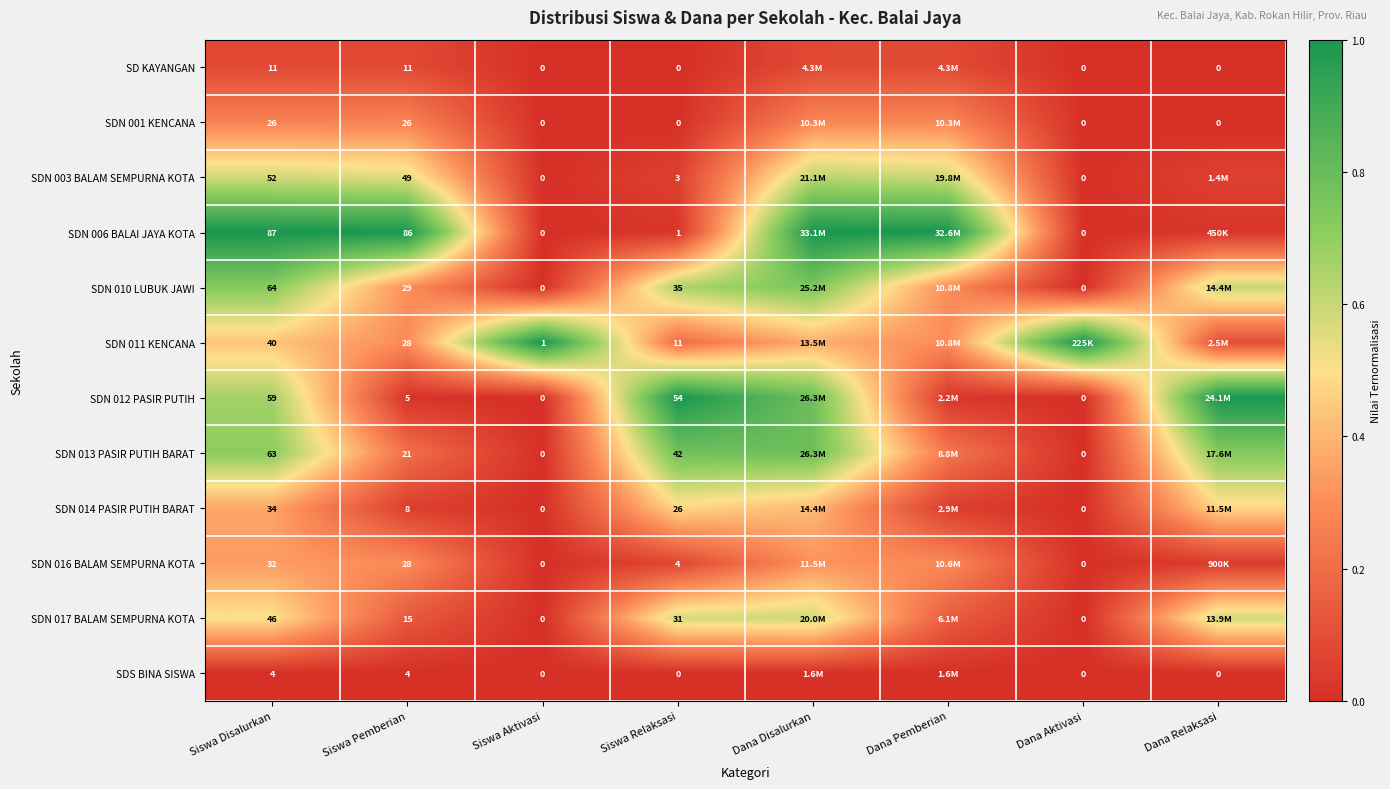

Is the value of SDN 017 BALAM SEMPURNA KOTA at Siswa Pemberian greater than the value of SDN 014 PASIR PUTIH BARAT at Siswa Relaksasi?

No